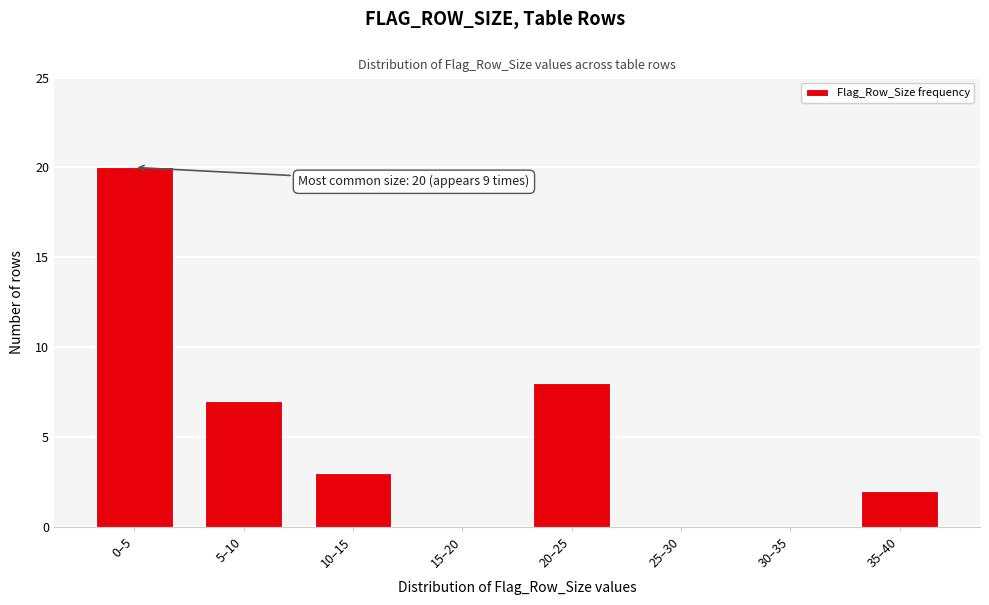

Reading right to left, what are all the values shown in this chart?

35–40=2	30–35=0	25–30=0	20–25=8	15–20=0	10–15=3	5–10=7	0–5=20